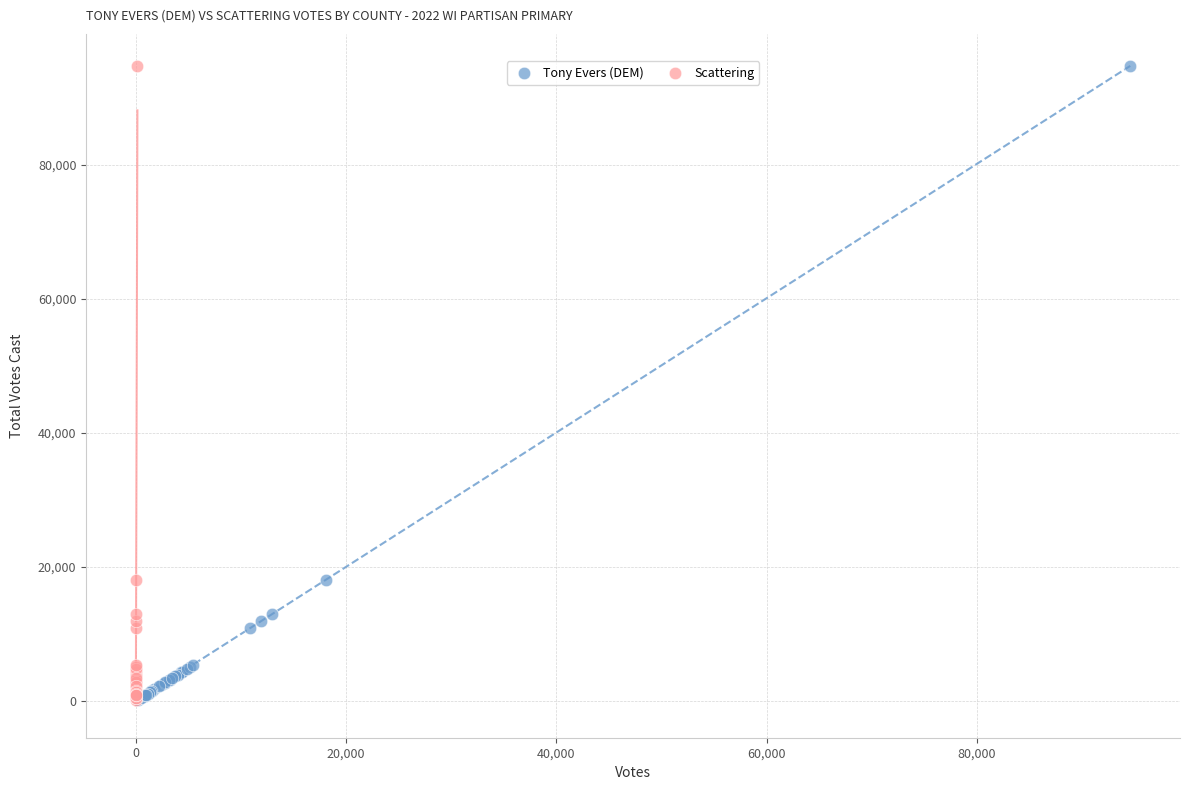

What are all the series names shown in the legend?

Tony Evers (DEM), Scattering